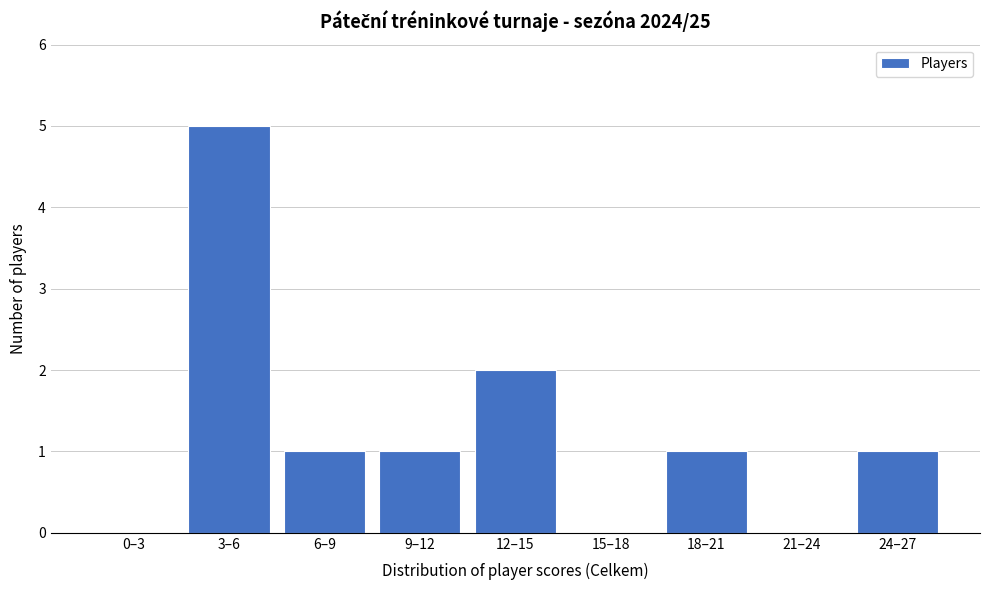

Reading left to right, transcribe all the data shown in this chart.

0–3=0	3–6=5	6–9=1	9–12=1	12–15=2	15–18=0	18–21=1	21–24=0	24–27=1